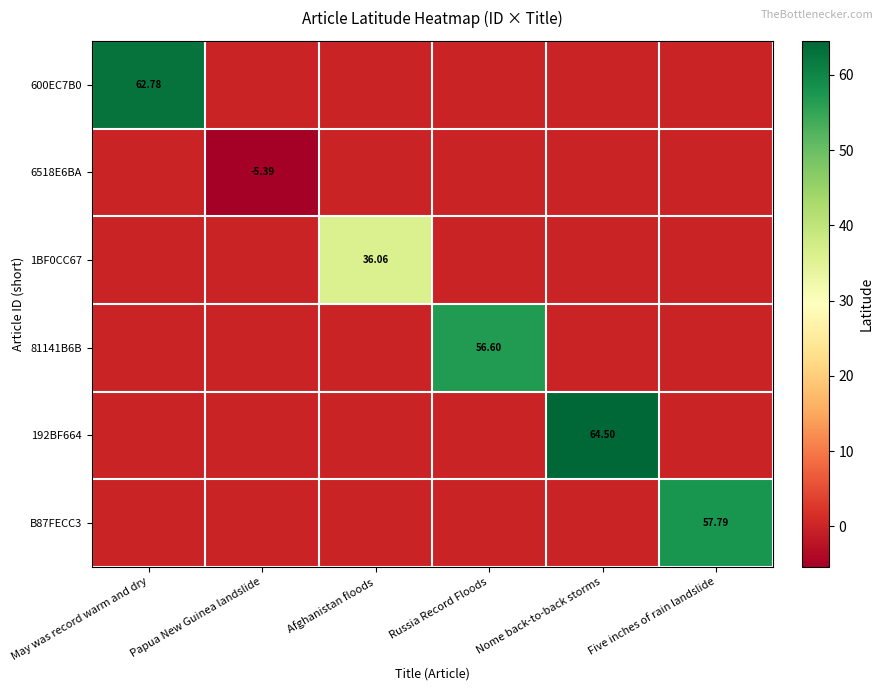

What is the maximum value shown in the chart?

64.5